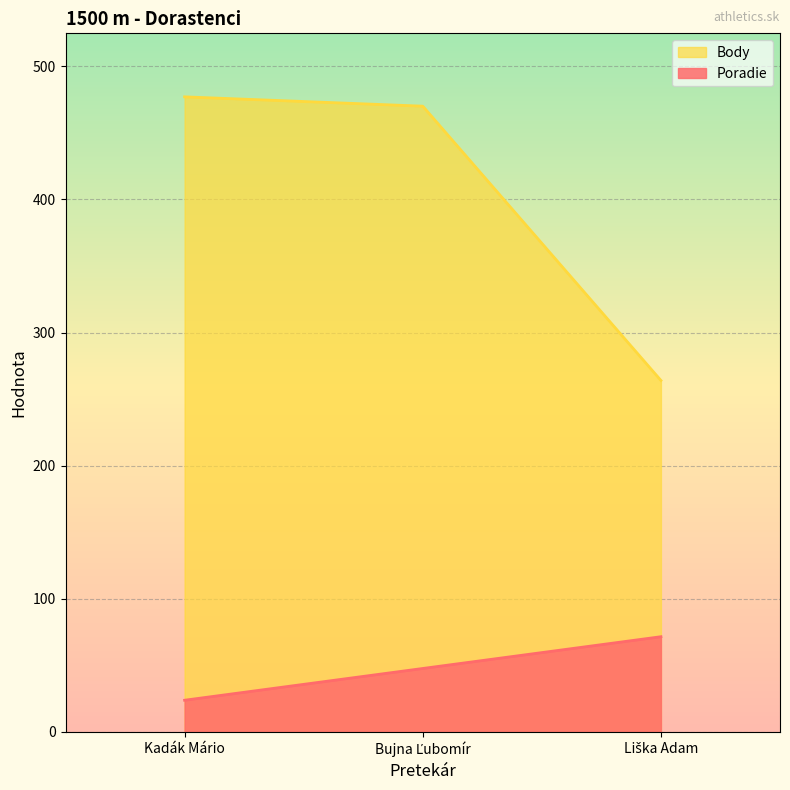

Reading right to left, what are all the values shown in this chart?

Poradie: 71.5	47.7	23.8
Body: 264.0	470.0	477.0